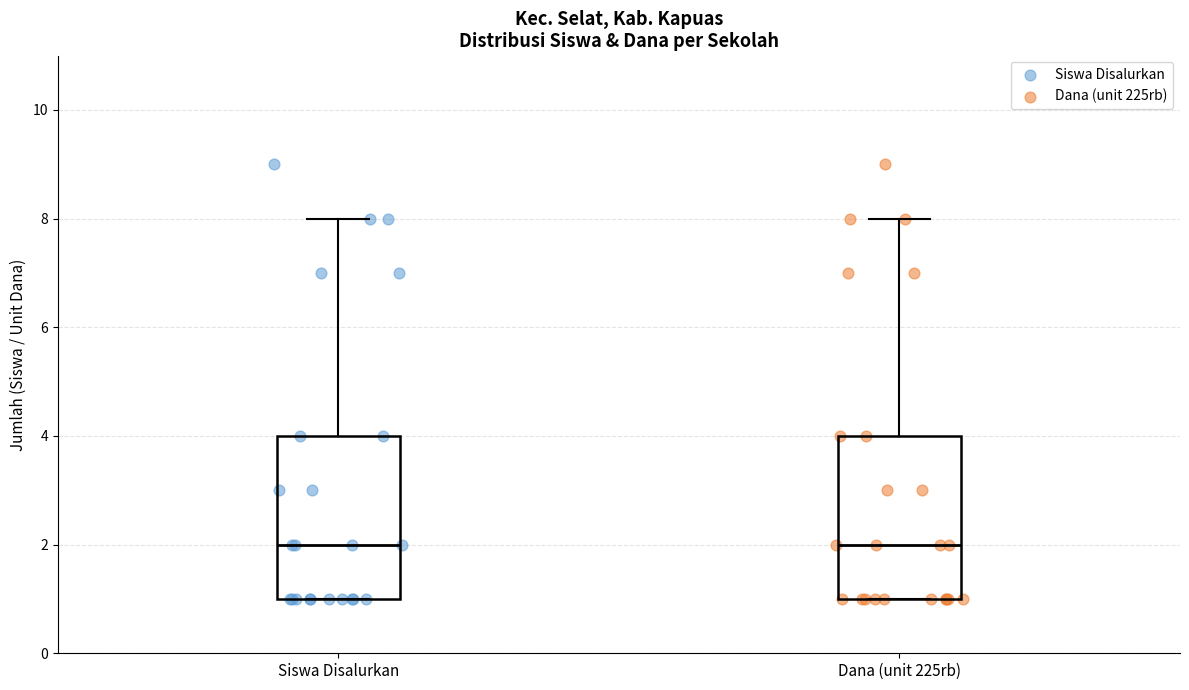

Where does the median line of the box for Siswa Disalurkan sit on the y-axis? The values are not printed on the chart, so give them approximately, as read against the axis.

2